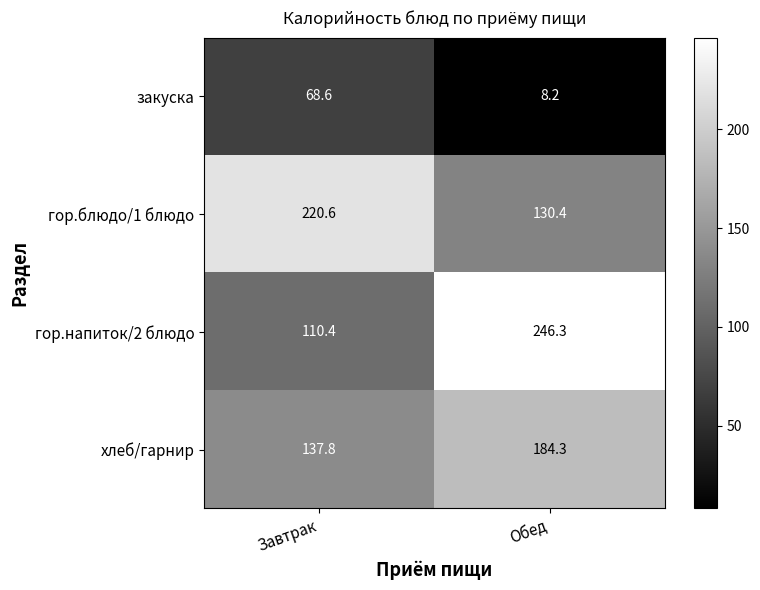

What is the difference between the гор.блюдо/1 блюдо values at Завтрак and Обед?

90.2